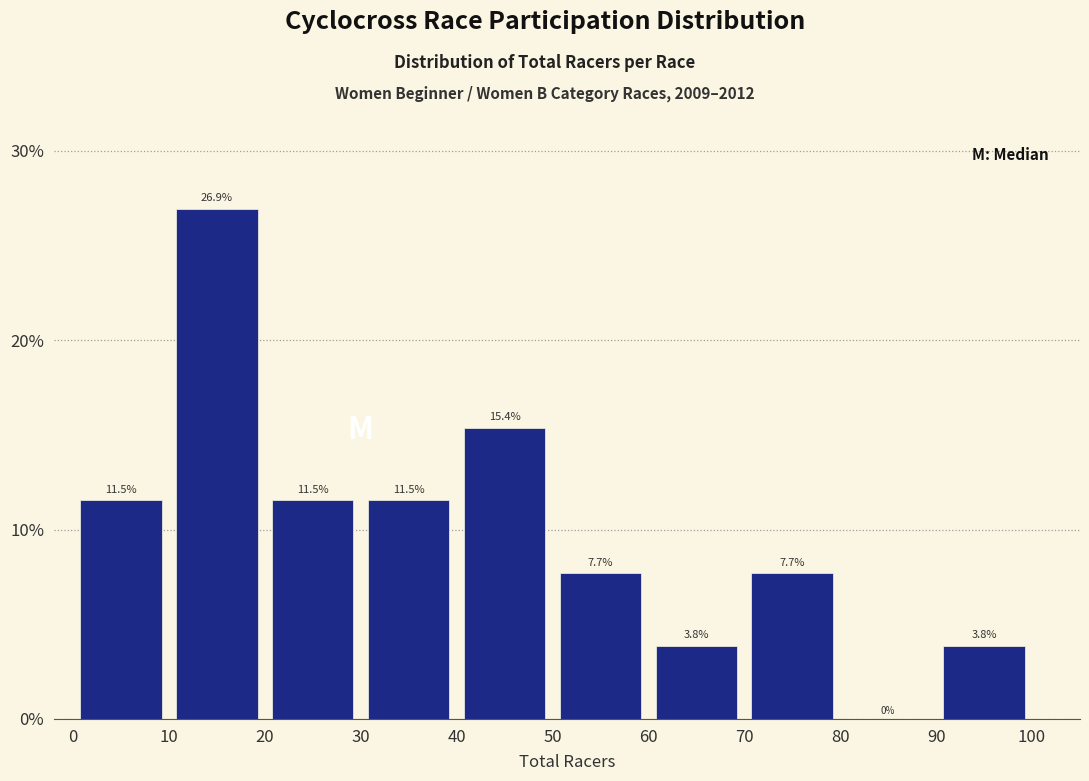

Reading left to right, transcribe this chart: for each bar, give the range it covers on the x-axis and its height.

0 to 10: 11.5
10 to 20: 26.9
20 to 30: 11.5
30 to 40: 11.5
40 to 50: 15.4
50 to 60: 7.7
60 to 70: 3.8
70 to 80: 7.7
80 to 90: 0.0
90 to 100: 3.8